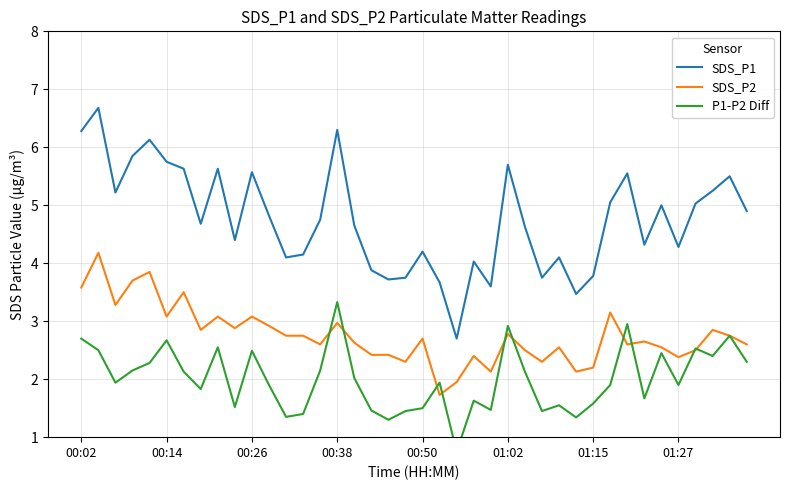

What is the sum of all SDS_P1 values?

190.4